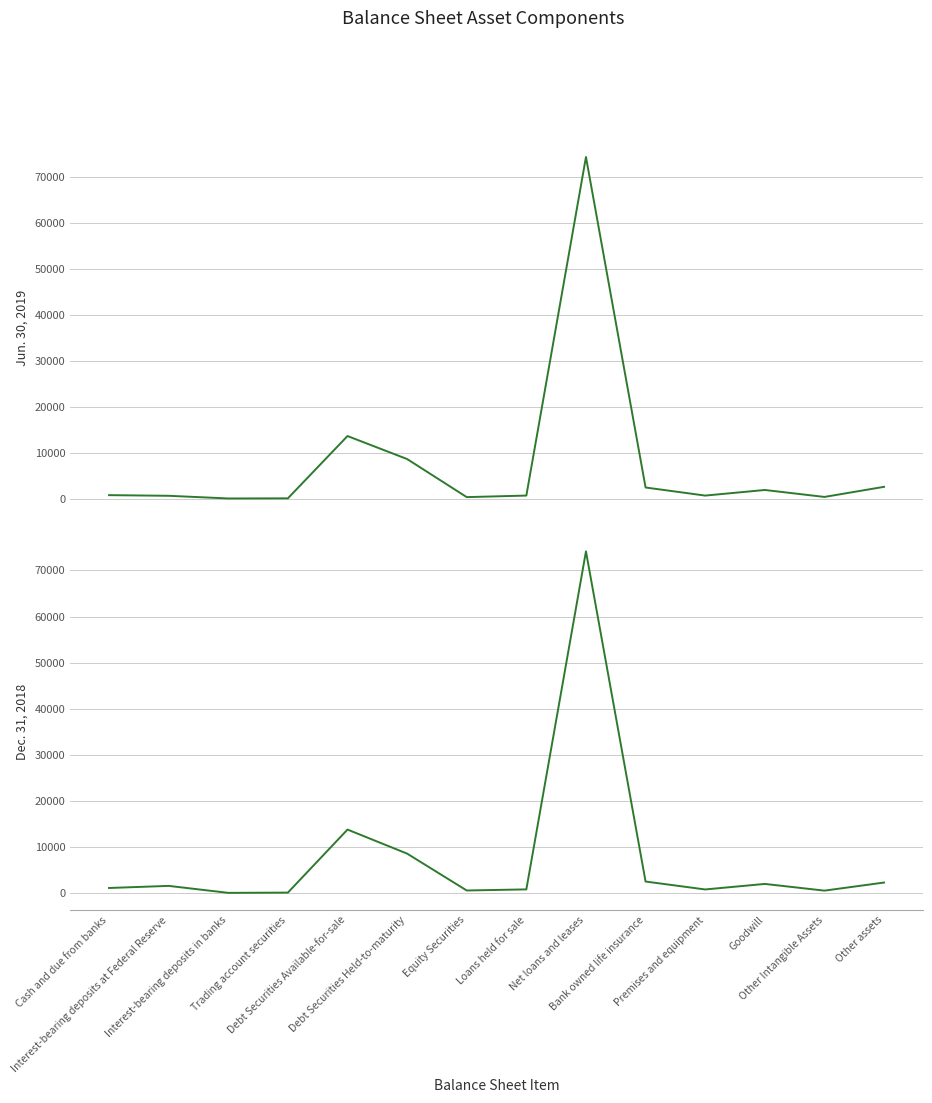

Is this an area chart (filled region under the line)?

No